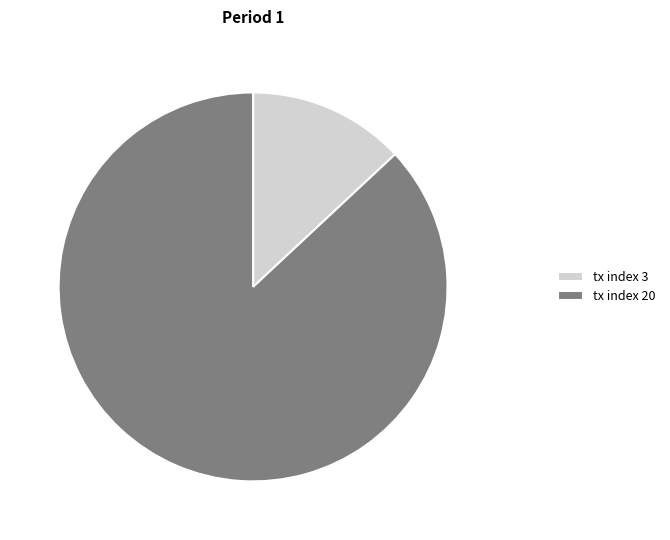

The tx index 3 slice represents 13% of the pie. True or false?

True